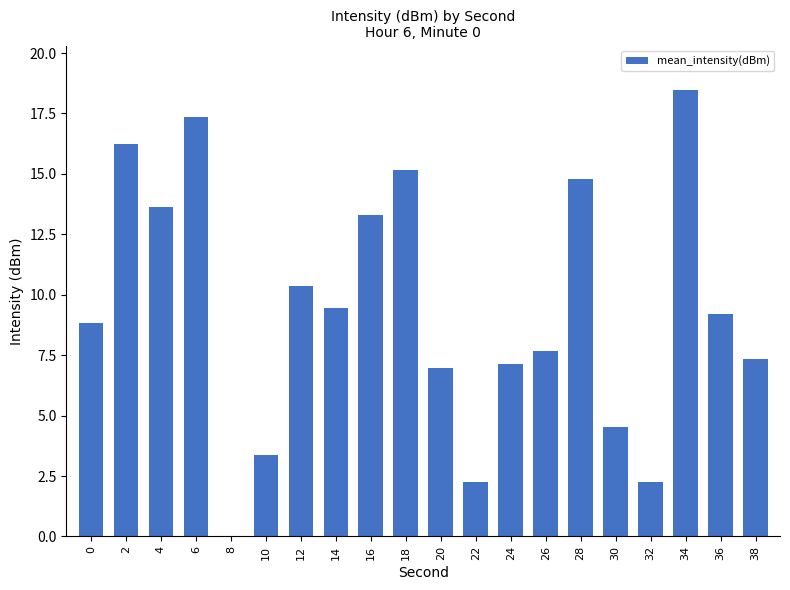

At which label does the data first exceed 9?

2